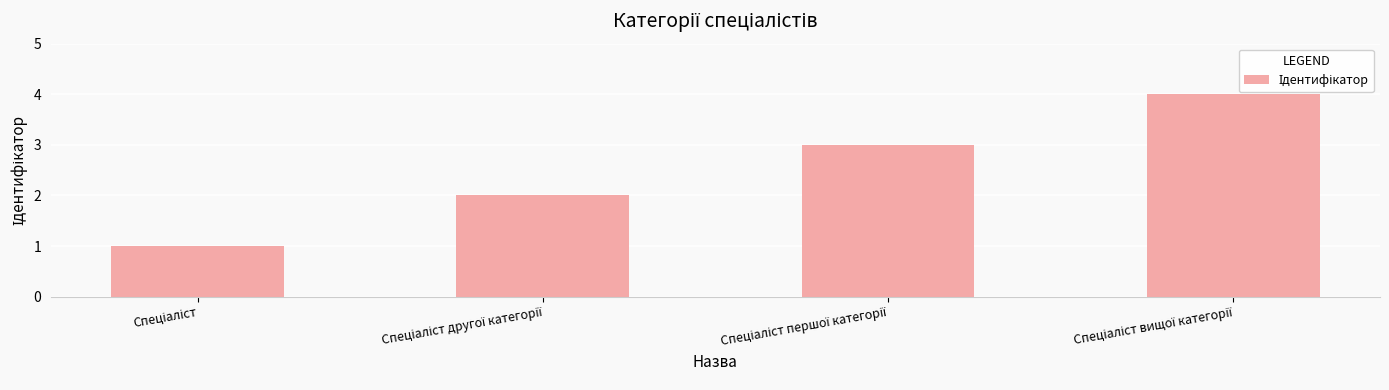

Does the chart contain stacked bars?

No